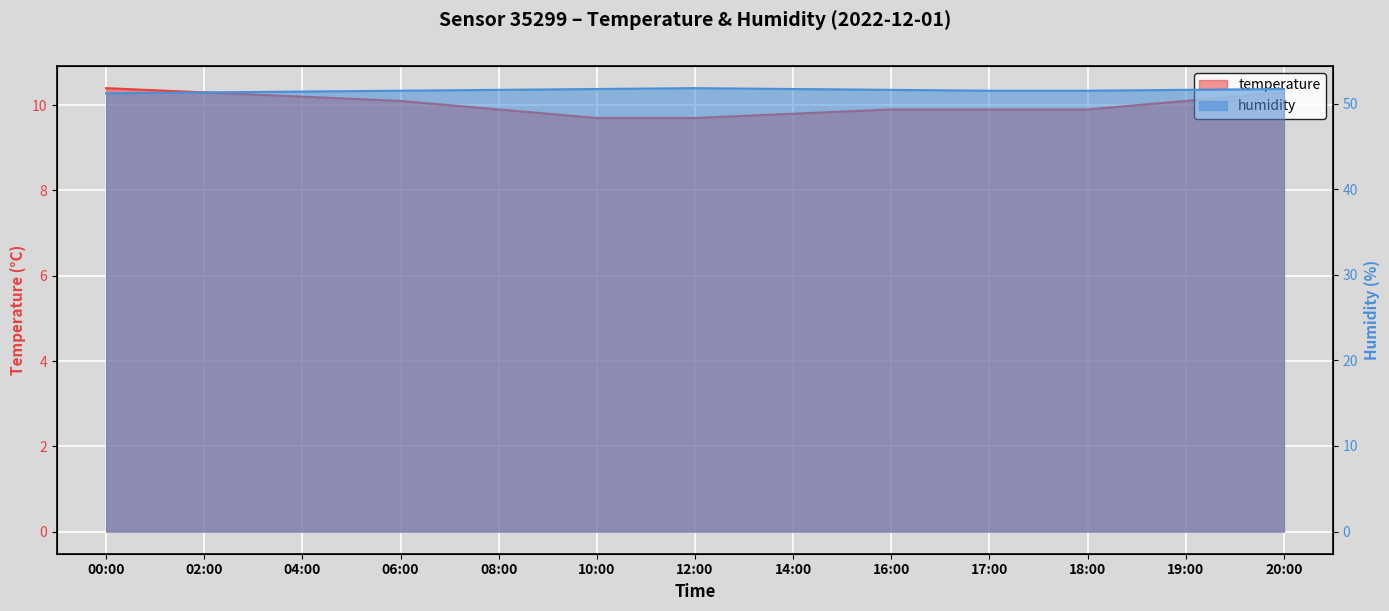

What are all the series names shown in the legend?

temperature, humidity